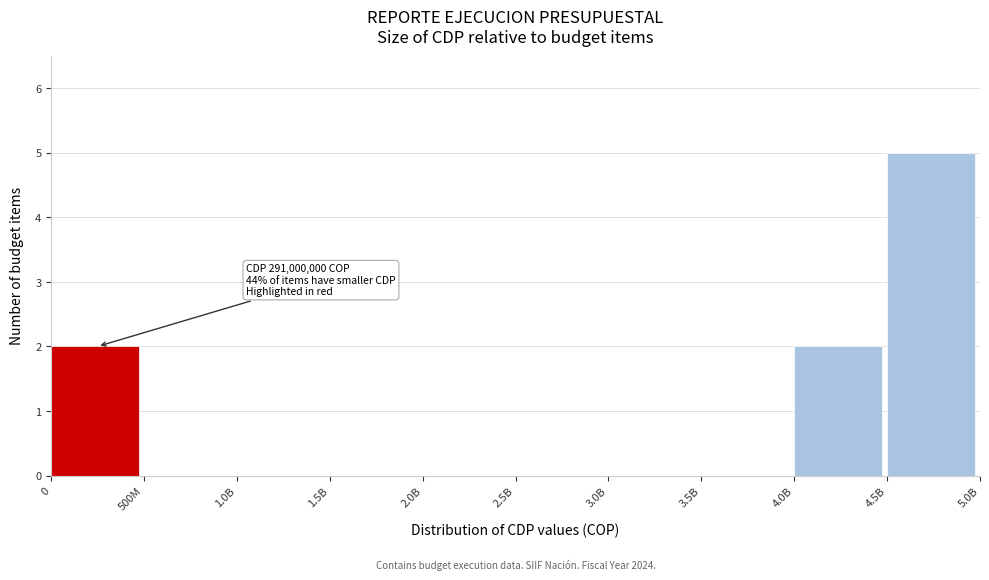

Reading left to right, list all the values displayed in this chart.

0=2	500M=0	1.0B=0	1.5B=0	2.0B=0	2.5B=0	3.0B=0	3.5B=0	4.0B=2	4.5B=5